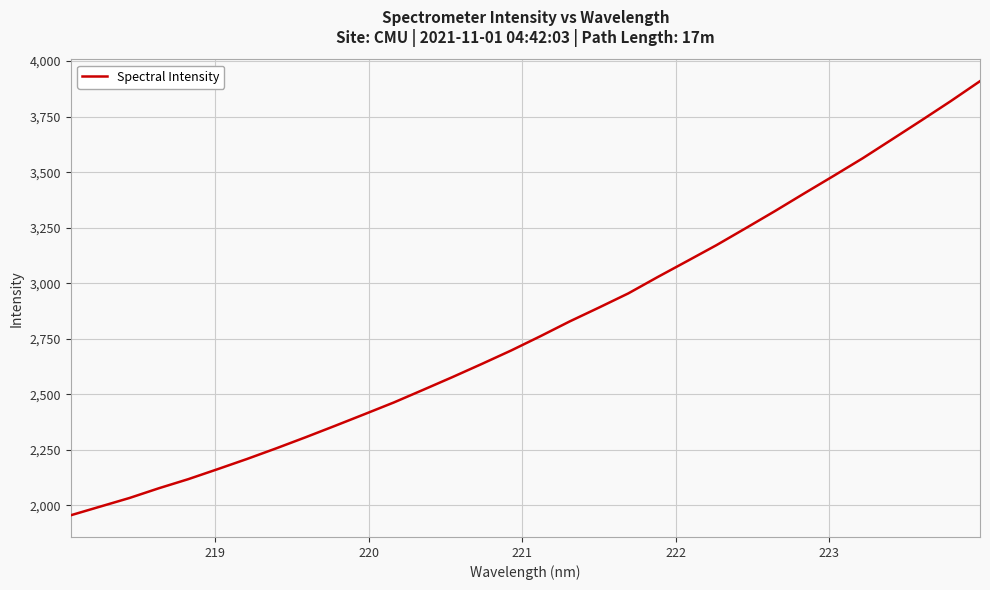

What is the minimum value shown in the chart?

1955.2